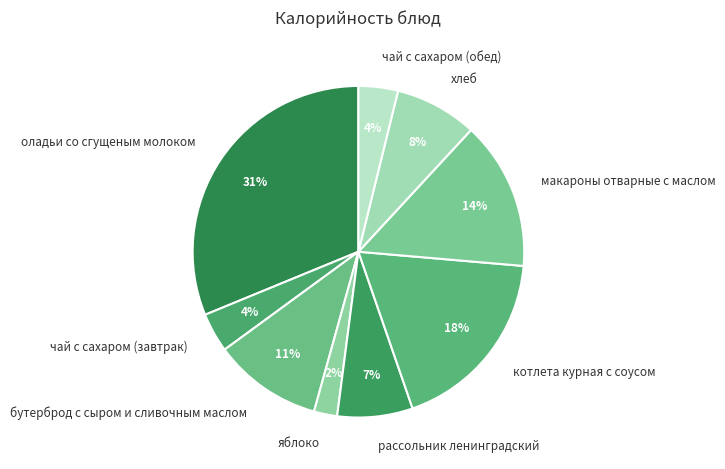

Combined, do хлеб and чай с сахаром (завтрак) account for over 50%?

No